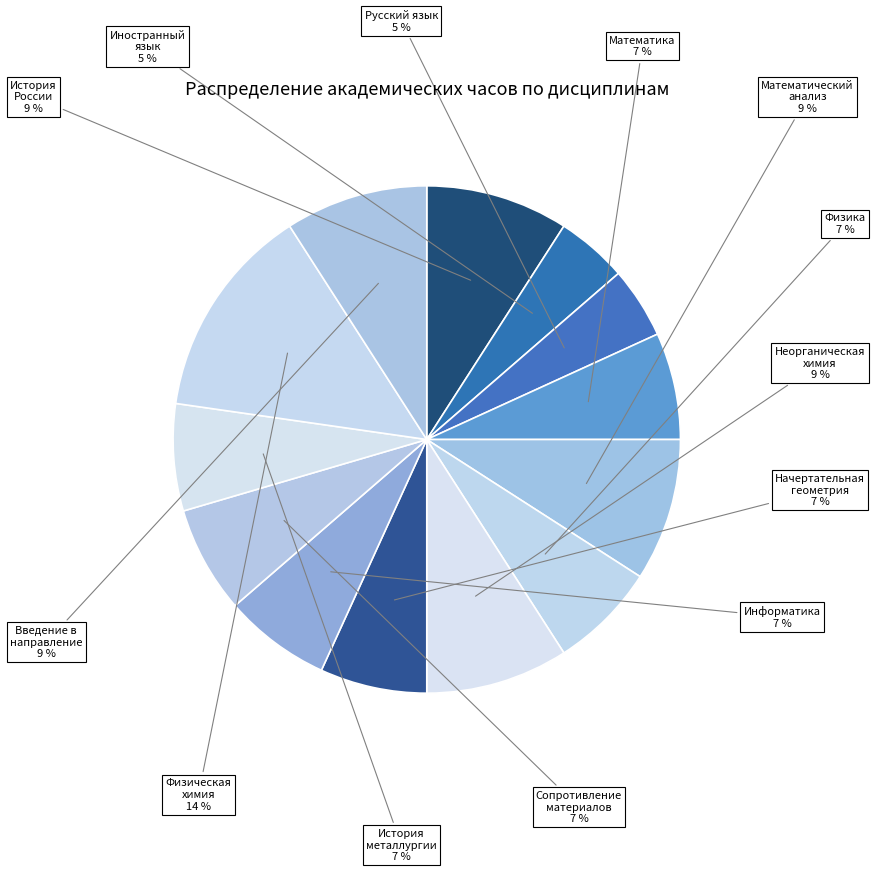

Count the number of slices in the pie.

13